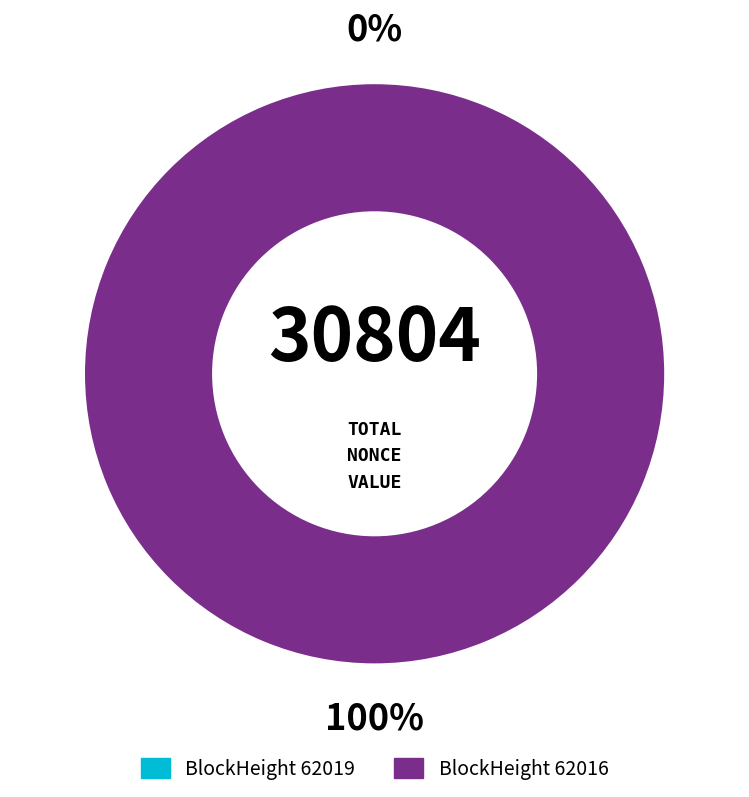

To the nearest percent, what is the combined percentage of 62019 and 62016?

100%